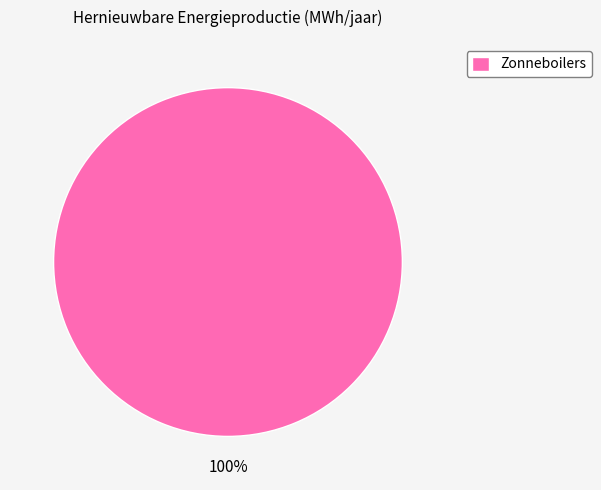

Rank the categories by value from highest to lowest.

Zonneboilers